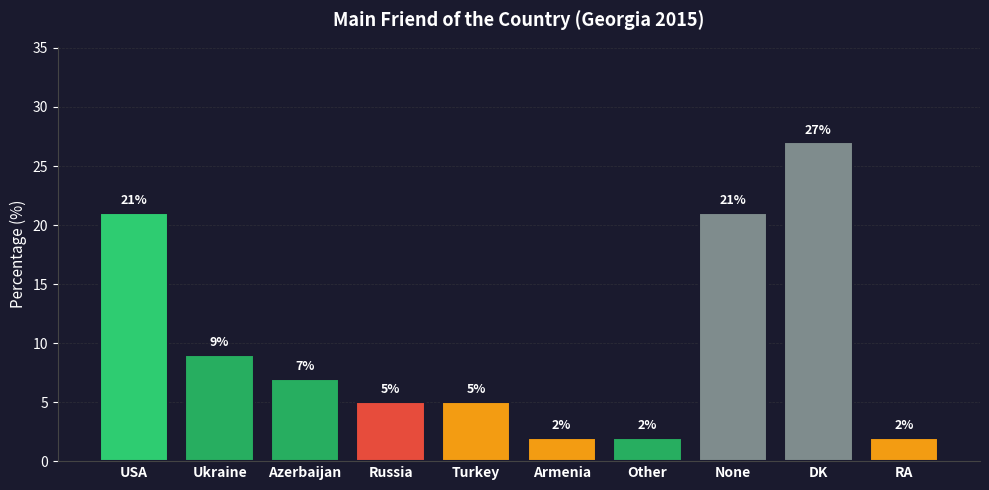

What is the label of the 6th bar from the left?

Armenia